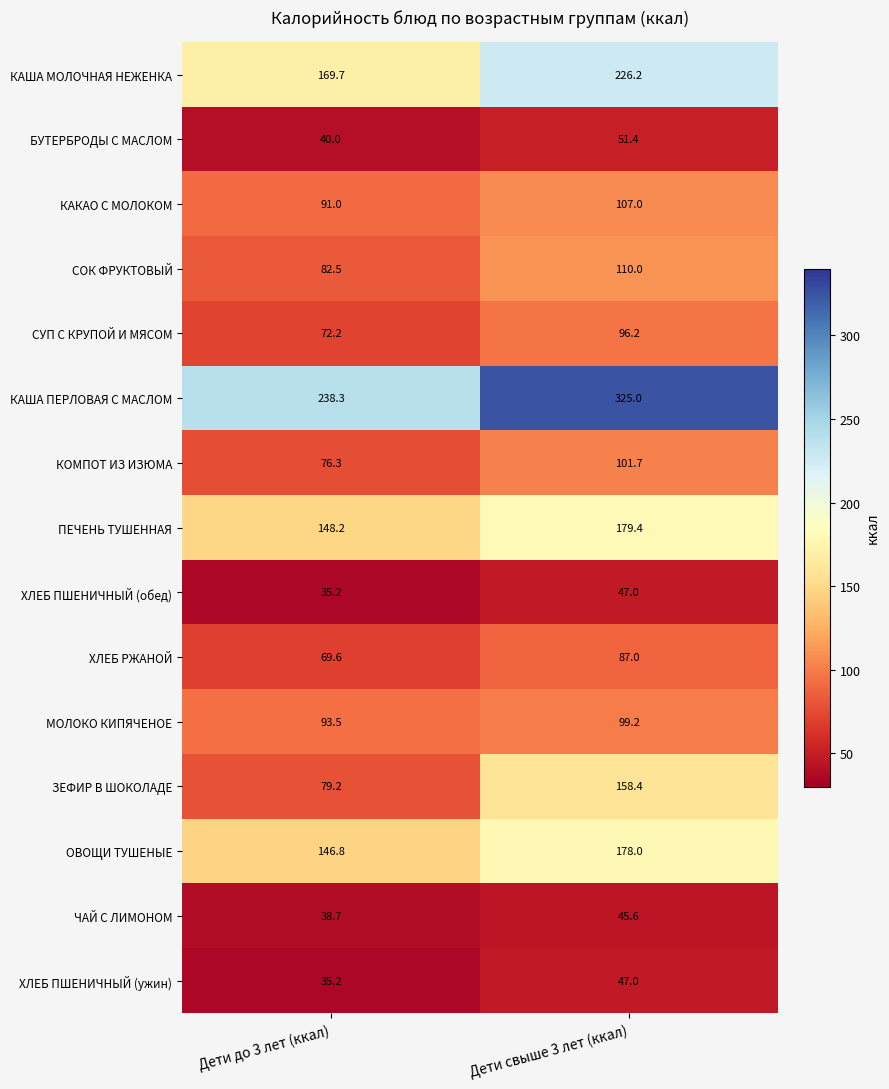

True or false: КОМПОТ ИЗ ИЗЮМА has a value of 114.1 at Дети до 3 лет (ккал).

False